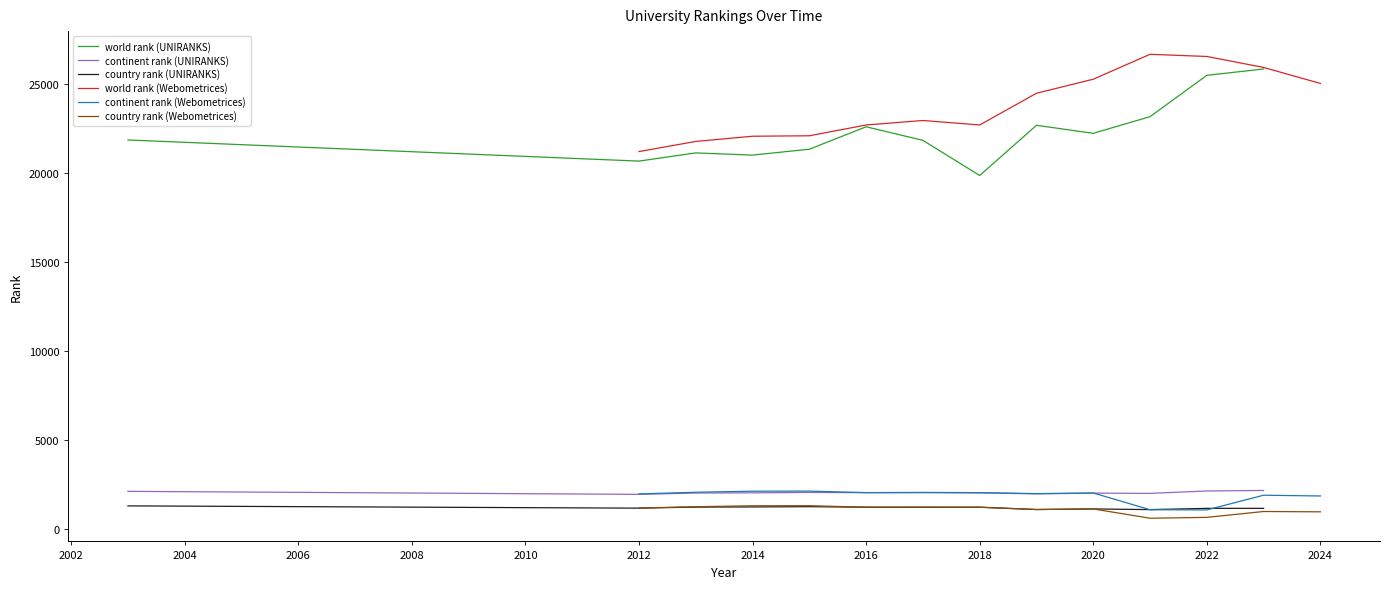

True or false: world rank (UNIRANKS) and continent rank (Webometrices) intersect in this chart.

False